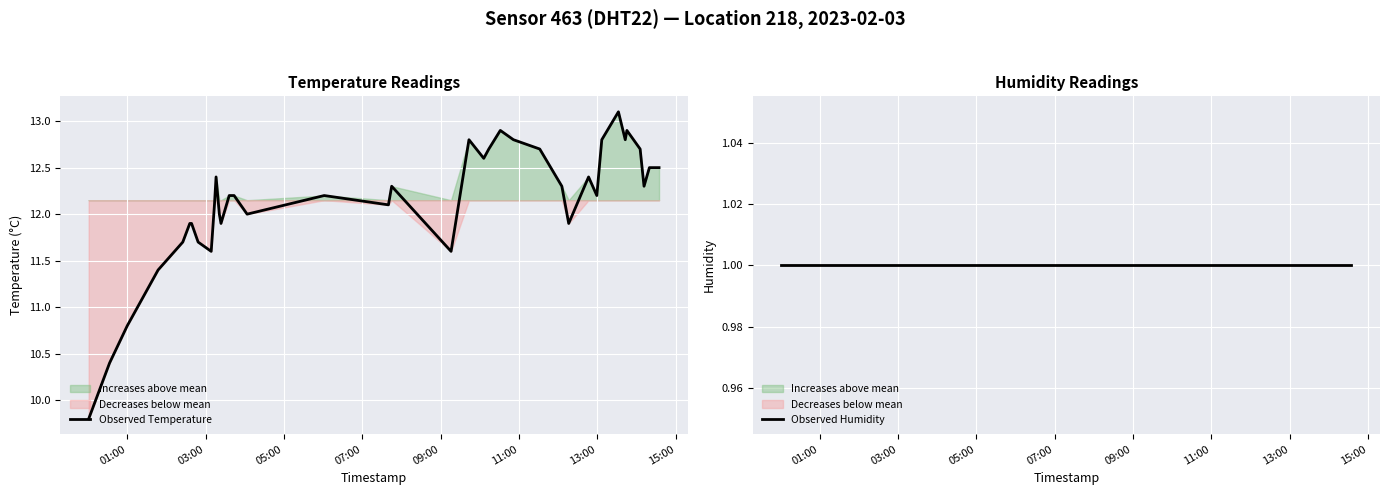

What is the minimum value for Observed Temperature?

9.8